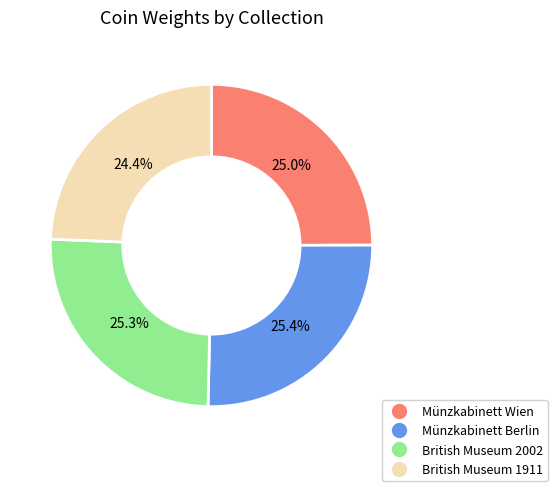

How much of the chart is everything except British Museum 2002?

74.7%